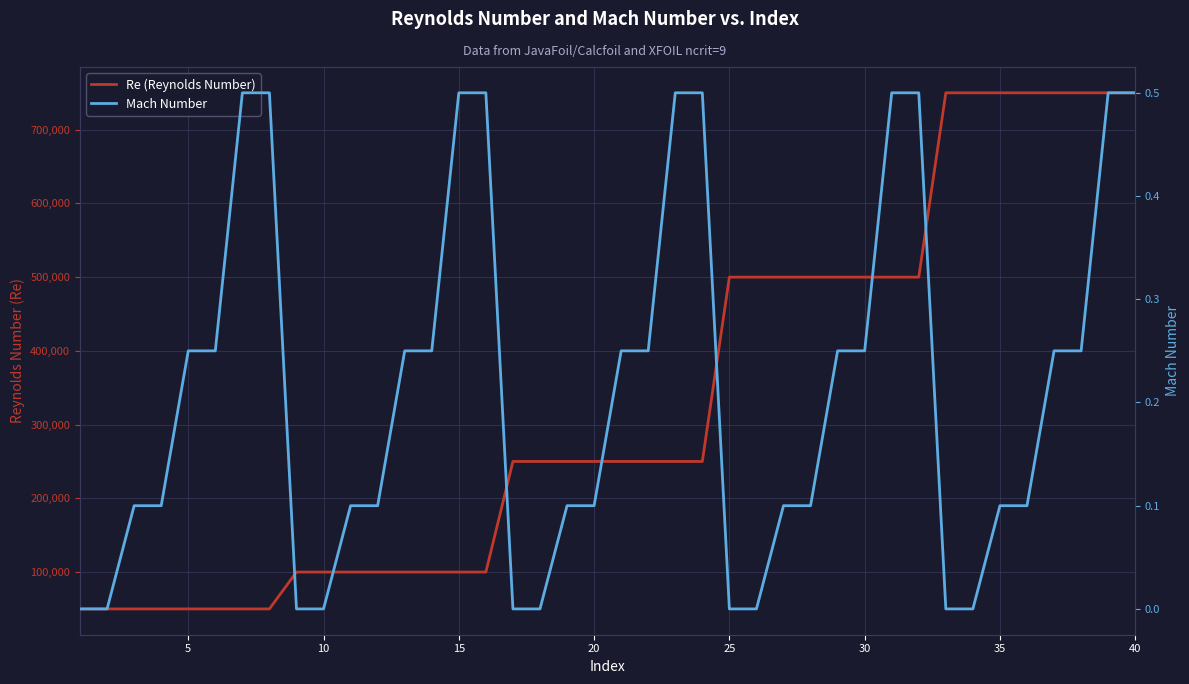

True or false: Mach Number has a value of 0.1 at 11.

False